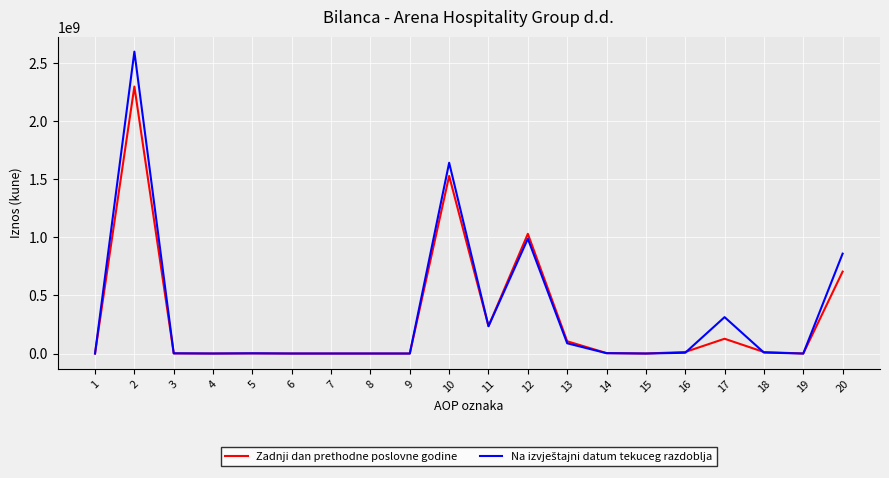

Between 1 and 13, which series saw the biggest shift?

Zadnji dan prethodne poslovne godine